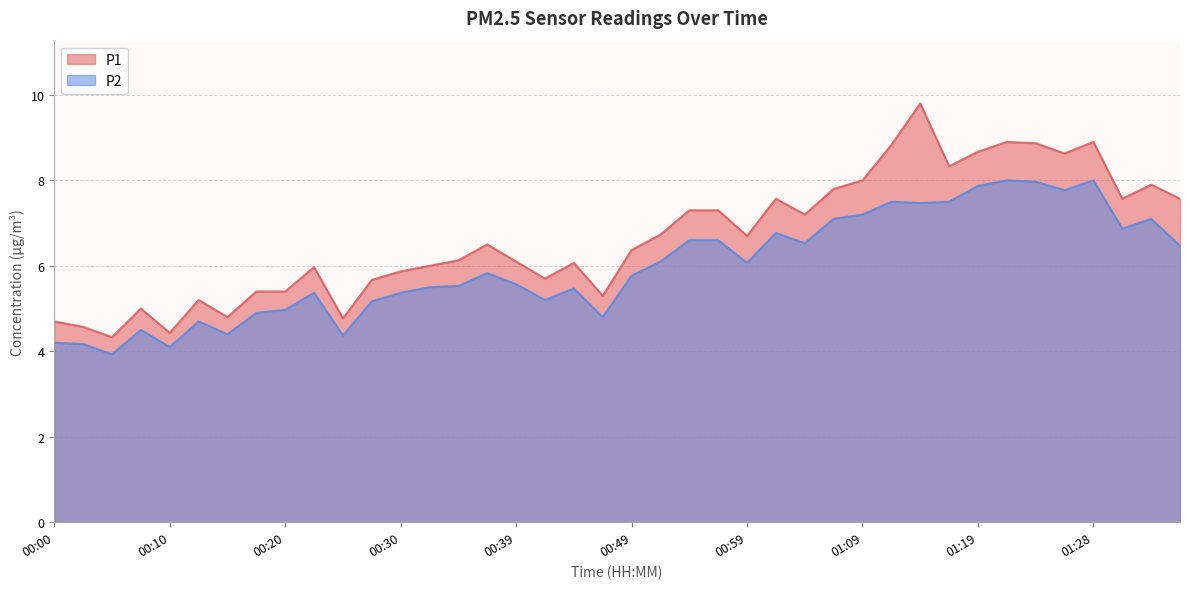

True or false: P2 and P1 intersect in this chart.

False